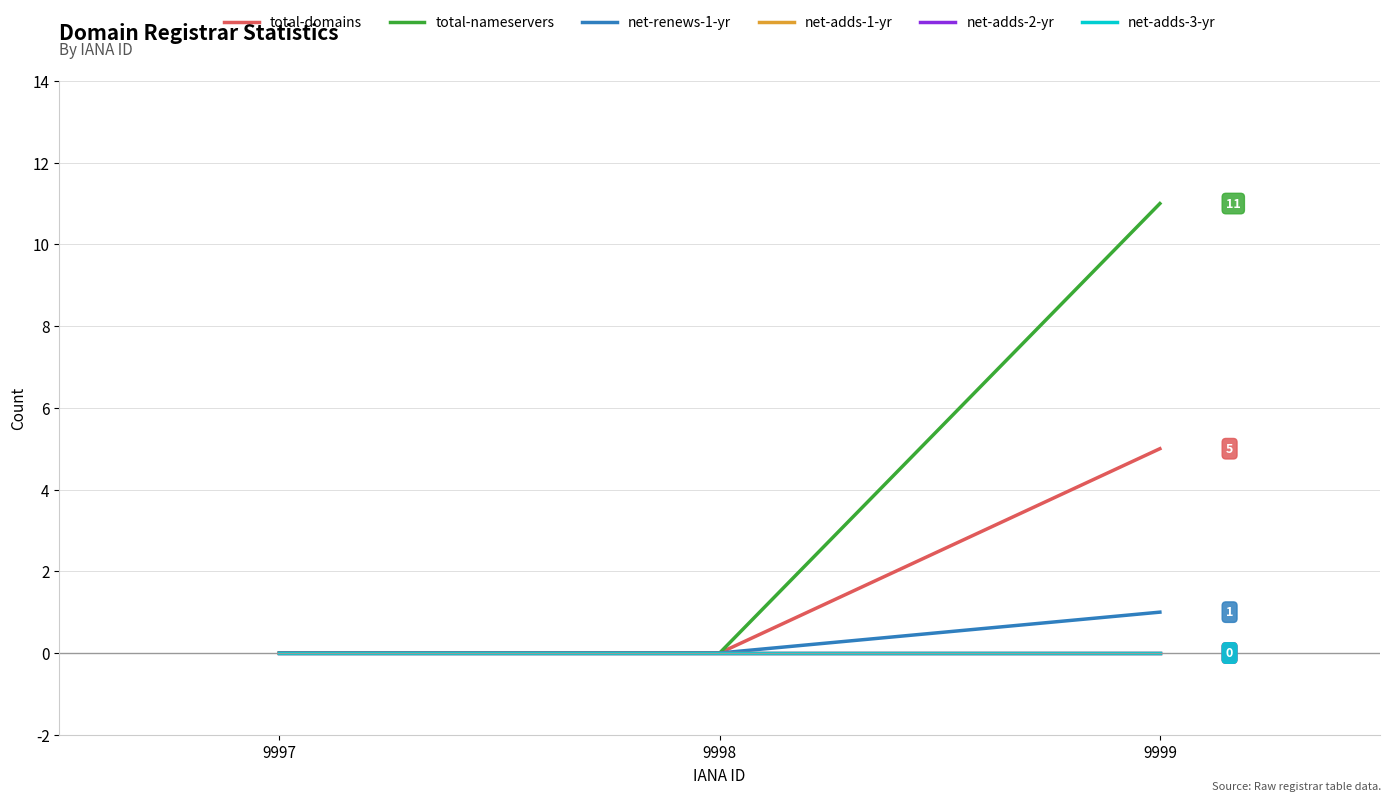

List the series in order of their peak value, highest first.

total-nameservers, total-domains, net-renews-1-yr, net-adds-1-yr, net-adds-2-yr, net-adds-3-yr